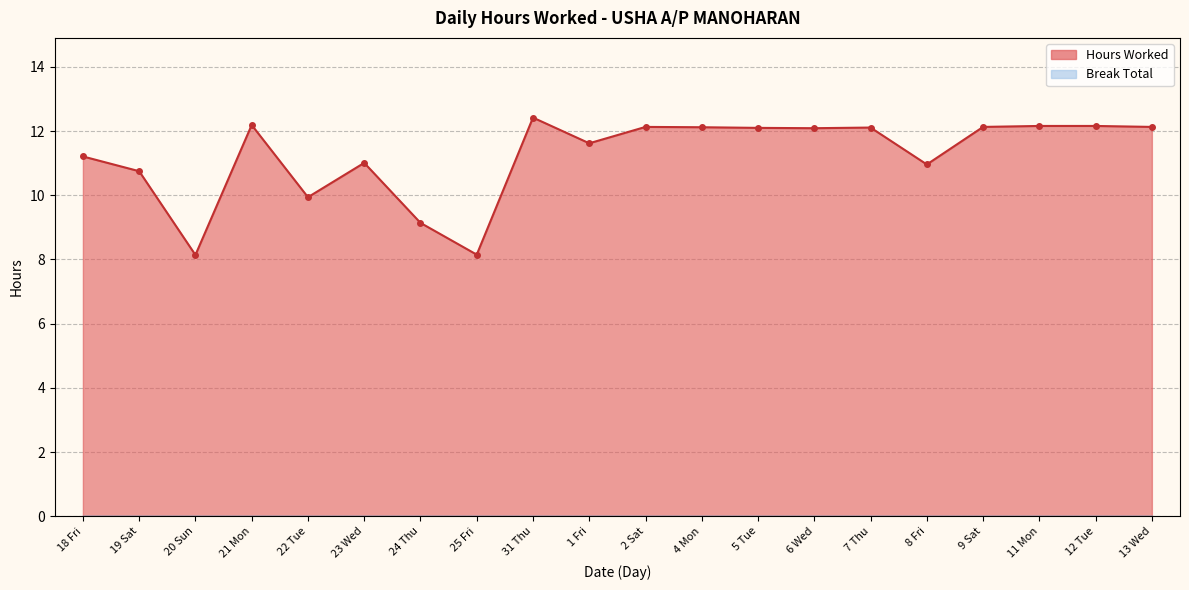

The value at 31 Thu is 6.1. True or false?

False